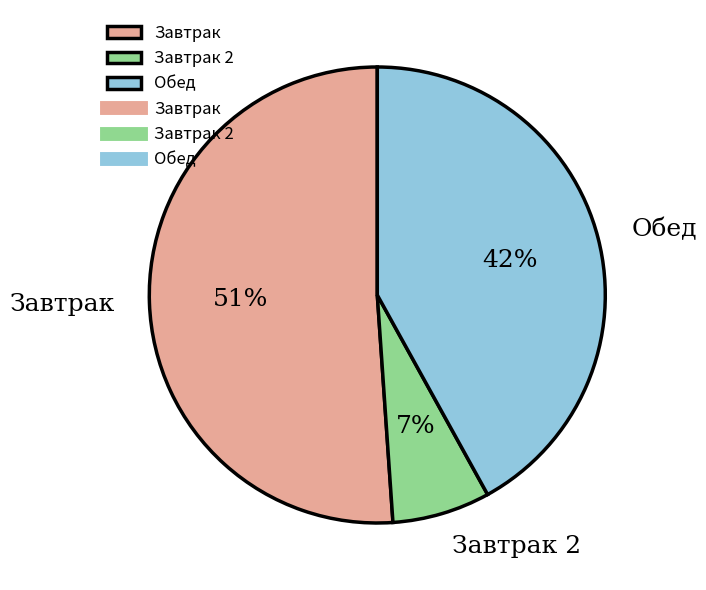

What is the largest slice in the pie chart?

Завтрак